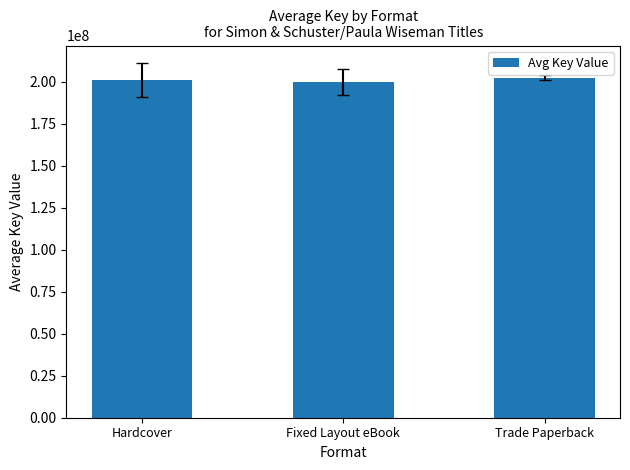

What is the minimum value shown in the chart?

199672924